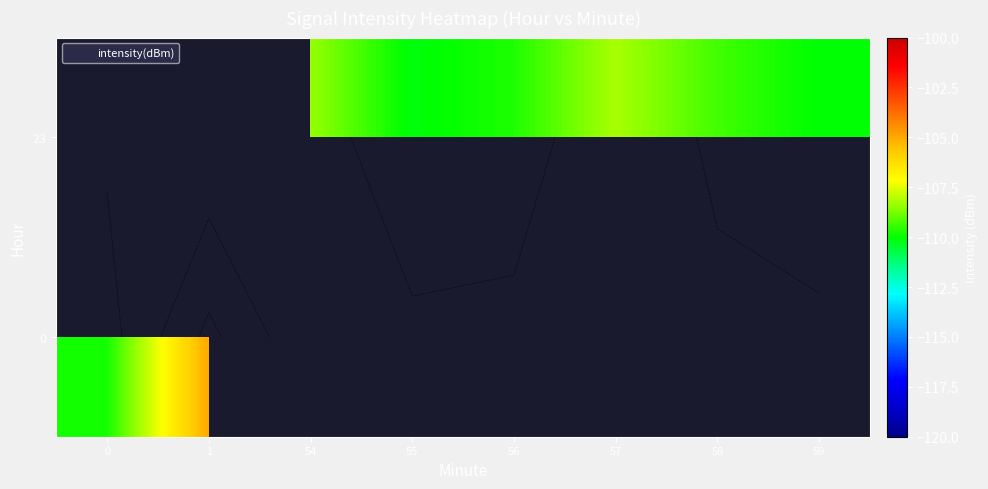

What is the maximum value shown in the chart?

-105.0